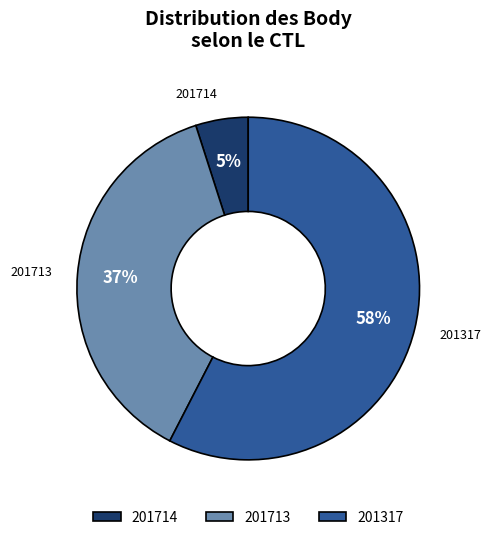

Does any single category account for the majority?

Yes